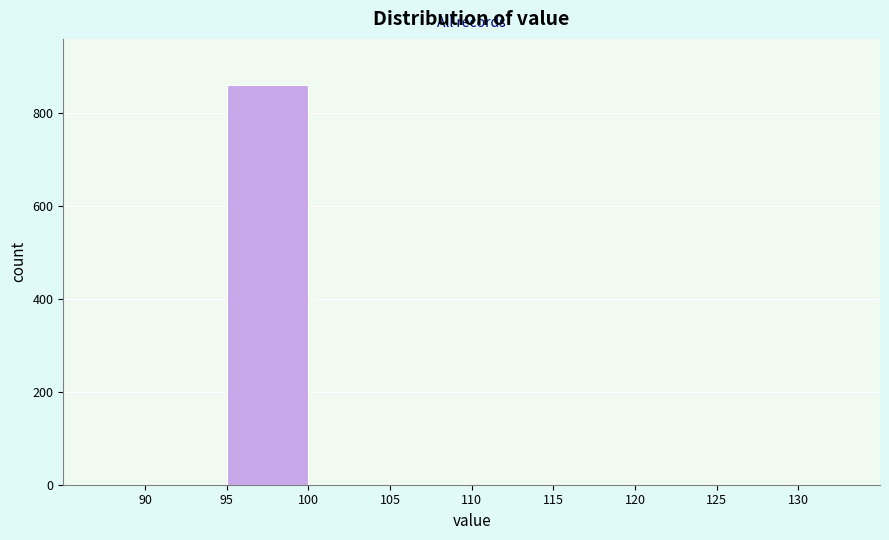

Over which range of the x-axis is the bar tallest?

95 to 100